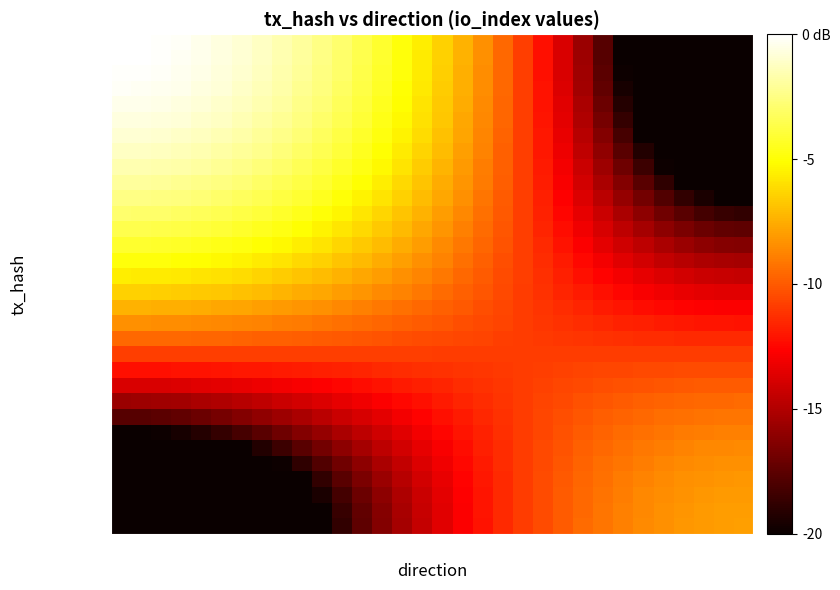

What is the minimum value shown in the chart?

-20.0